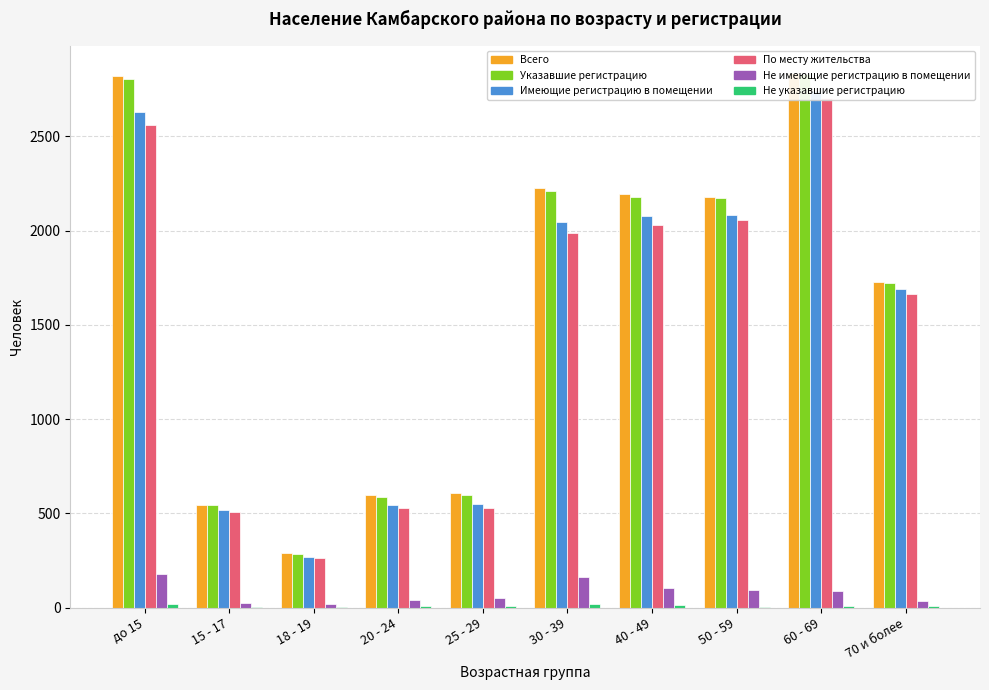

At how many categories does at least one series exceed 1756?

5